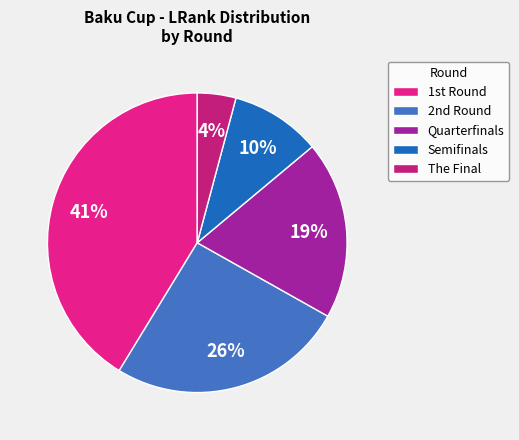

Combined, do The Final and Semifinals account for over 50%?

No